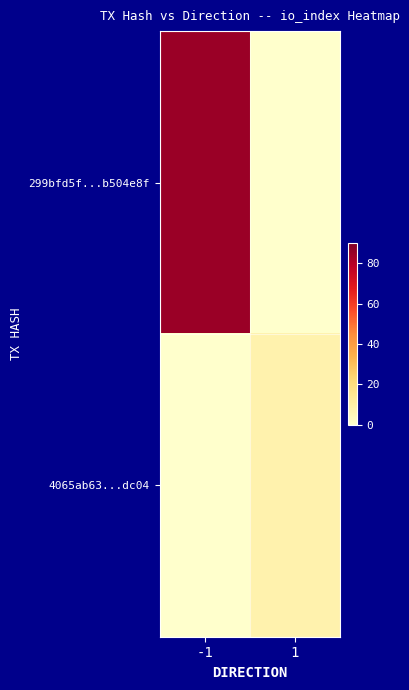

Which has a higher value, -1 or 1?

-1